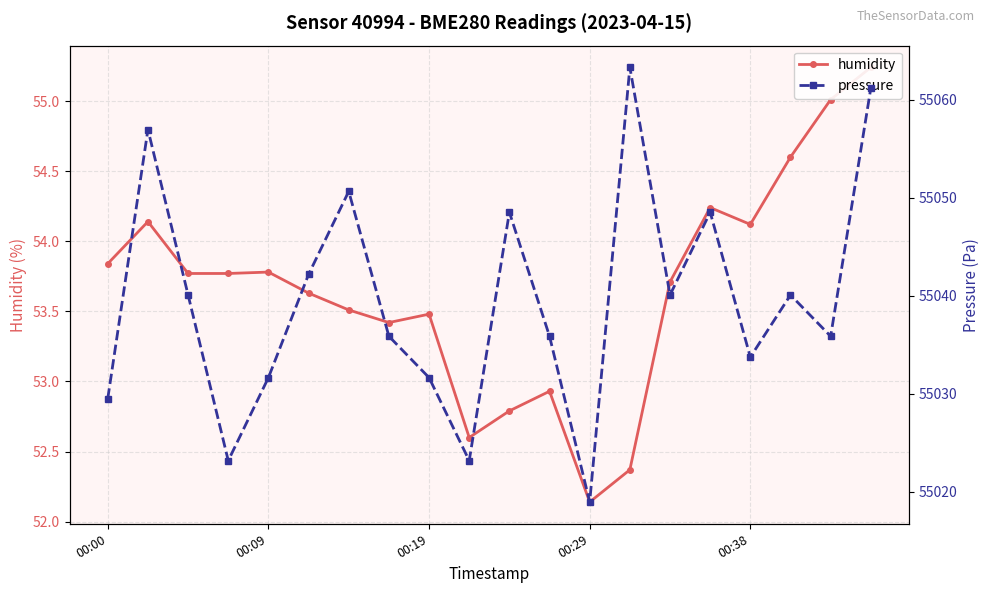

What is the lowest value of the humidity series?

52.1